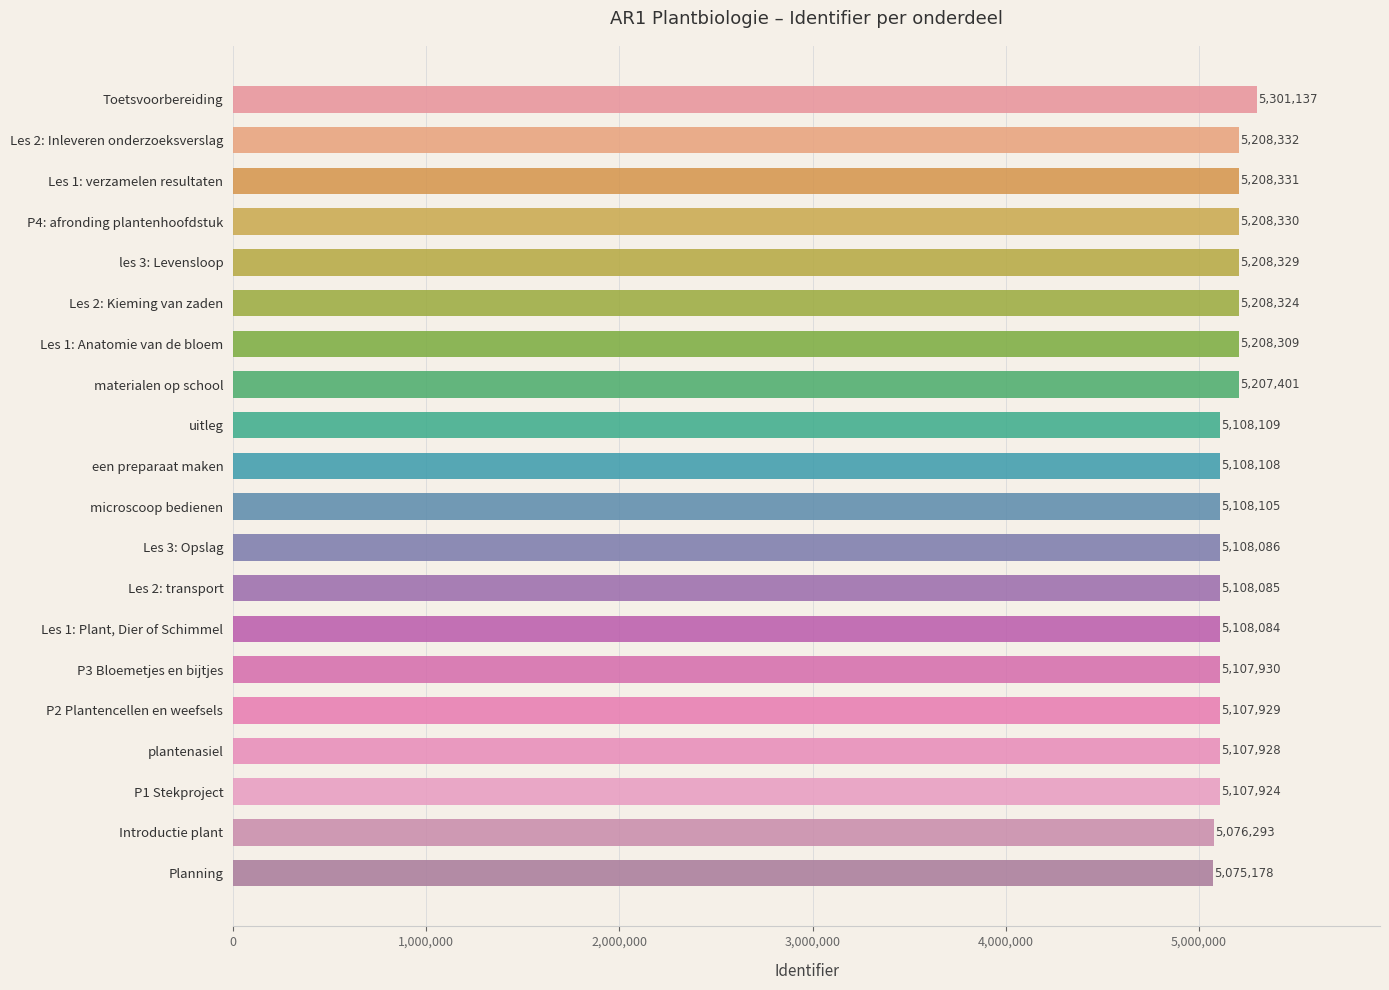

Reading bottom to top, list all the values displayed in this chart.

5075178	5076293	5107924	5107928	5107929	5107930	5108084	5108085	5108086	5108105	5108108	5108109	5207401	5208309	5208324	5208329	5208330	5208331	5208332	5301137